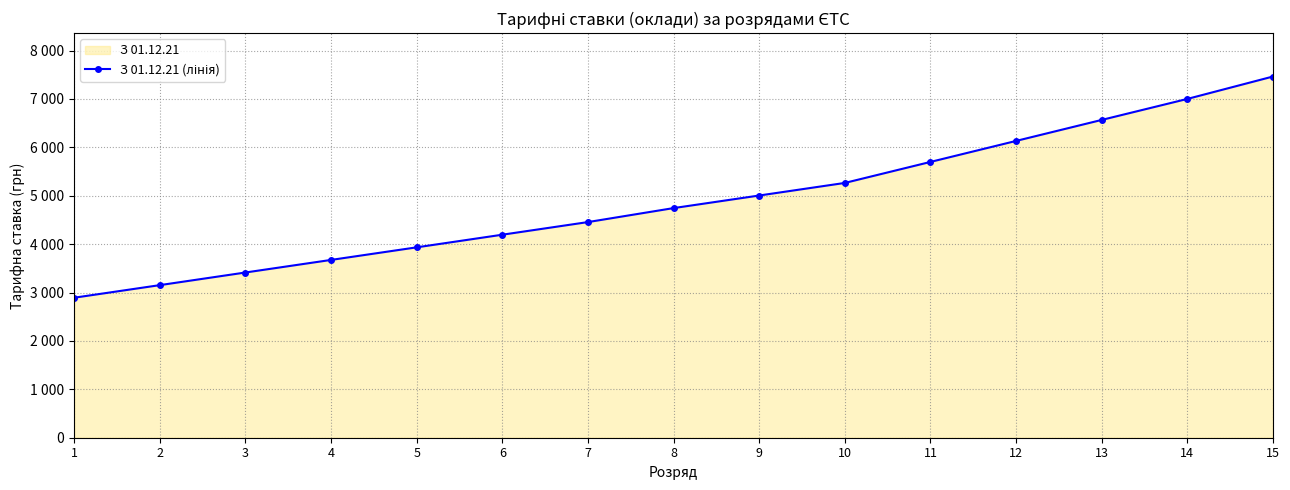

Approximately how many times larger is the value at 7 compared to 3?

1.3